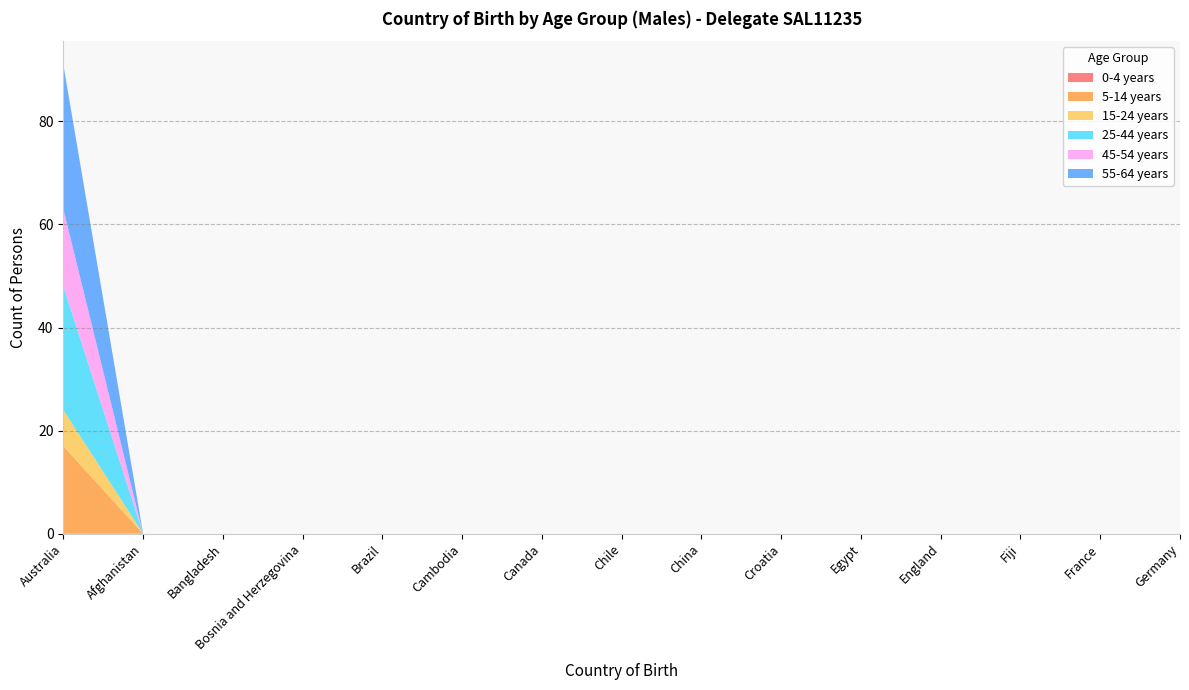

Reading right to left, what are all the values shown in this chart?

0-4 years: 0	0	0	0	0	0	0	0	0	0	0	0	0	0	0
5-14 years: 0	0	0	0	0	0	0	0	0	0	0	0	0	0	17
15-24 years: 0	0	0	0	0	0	0	0	0	0	0	0	0	0	7
25-44 years: 0	0	0	0	0	0	0	0	0	0	0	0	0	0	24
45-54 years: 0	0	0	0	0	0	0	0	0	0	0	0	0	0	15
55-64 years: 0	0	0	0	0	0	0	0	0	0	0	0	0	0	28